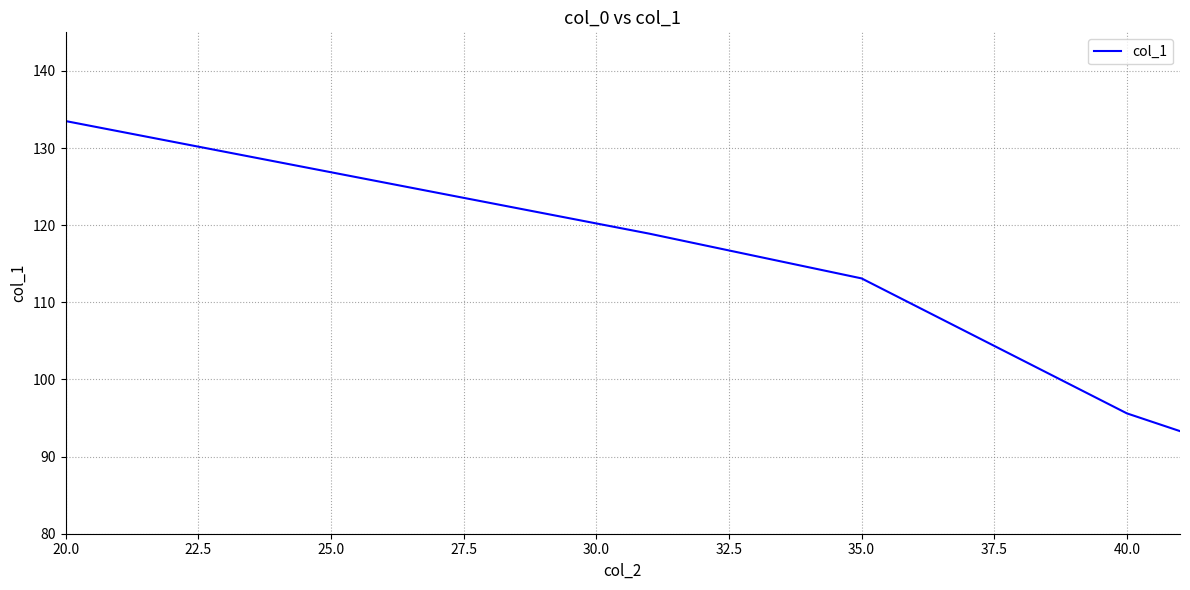

What is the maximum value shown in the chart?

133.5